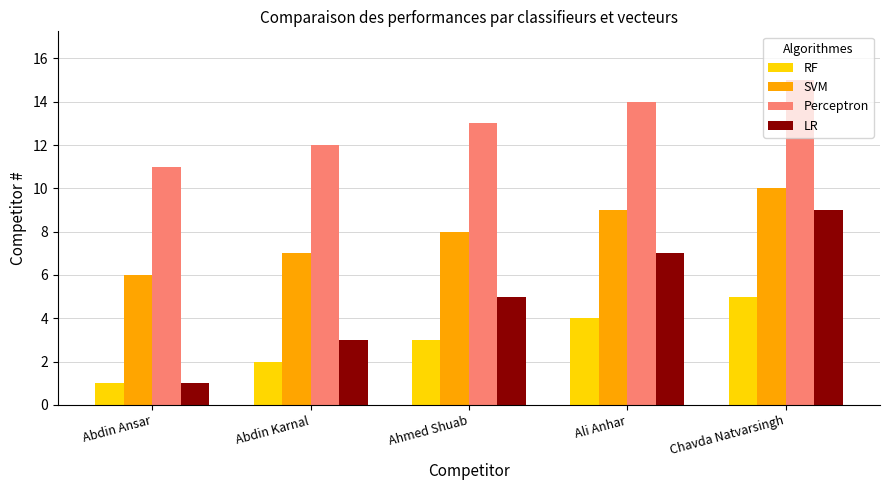

At which category does the chart reach its minimum across all series?

Abdin Ansar